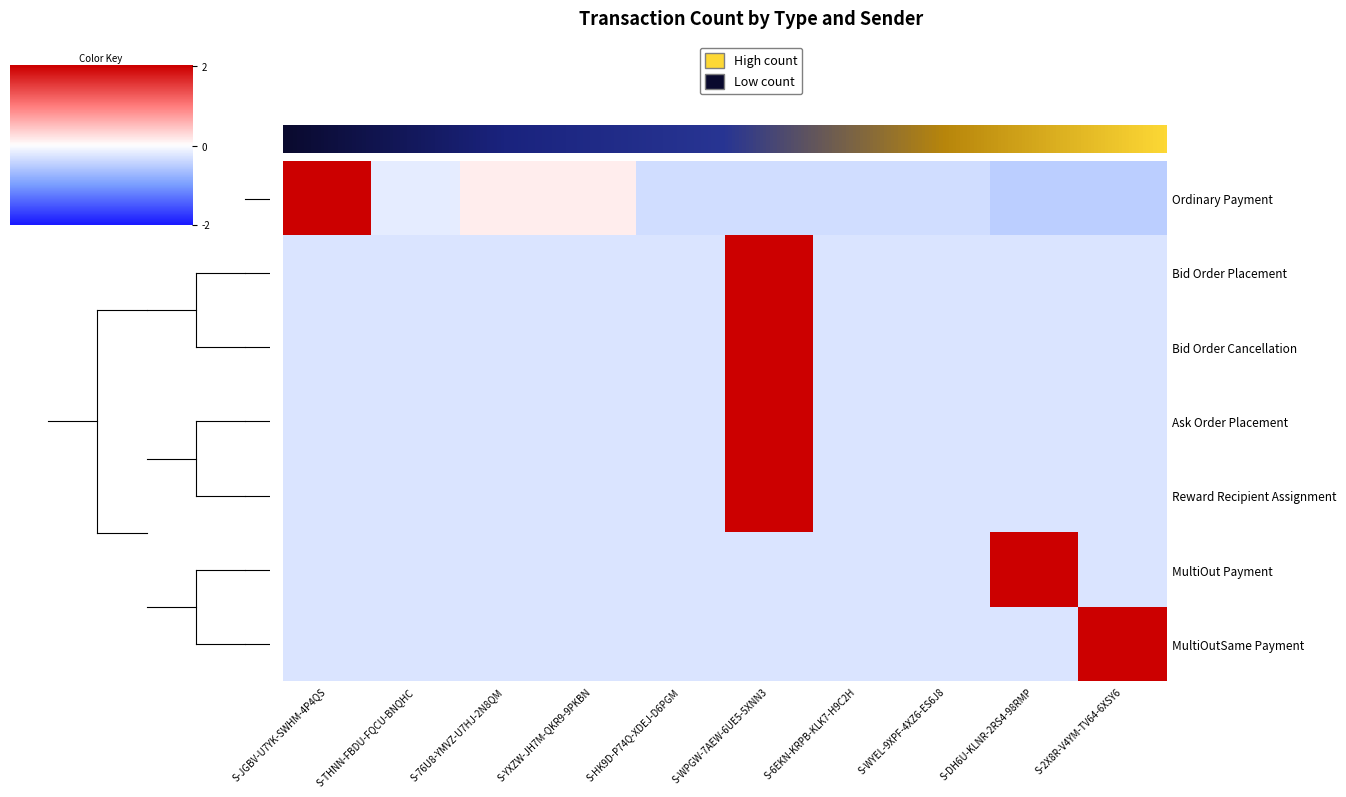

How many series are shown in this chart?

7